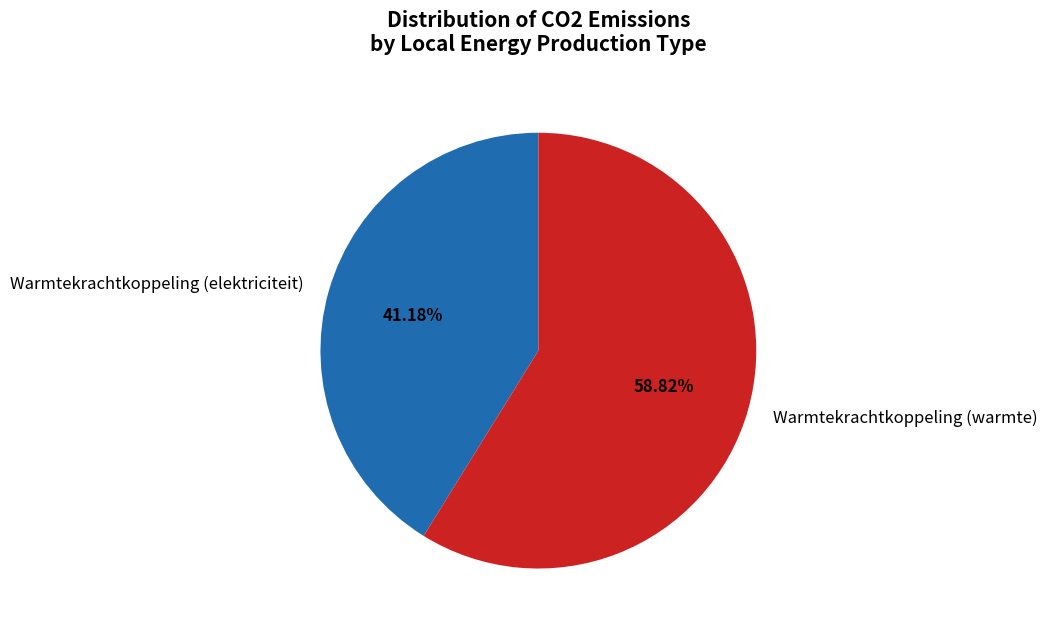

How many segments does this pie chart have?

2